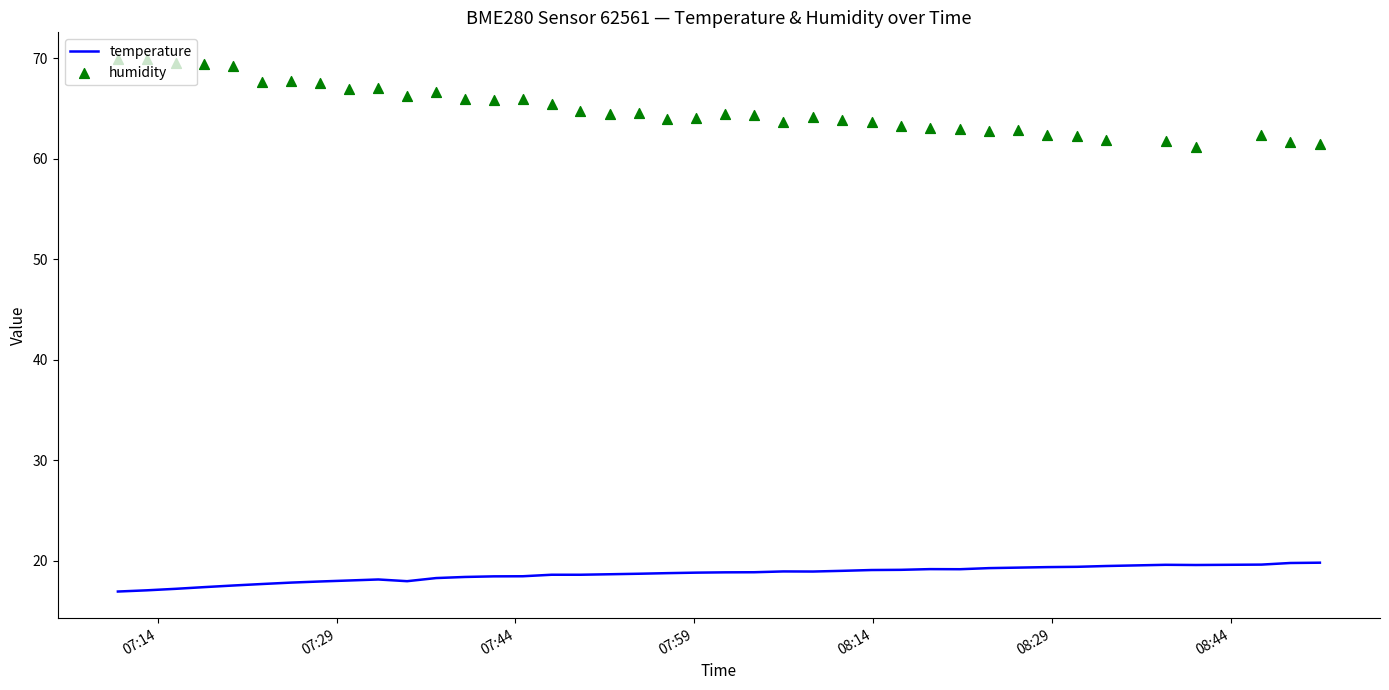

Which series has the widest spread of Y values?

humidity